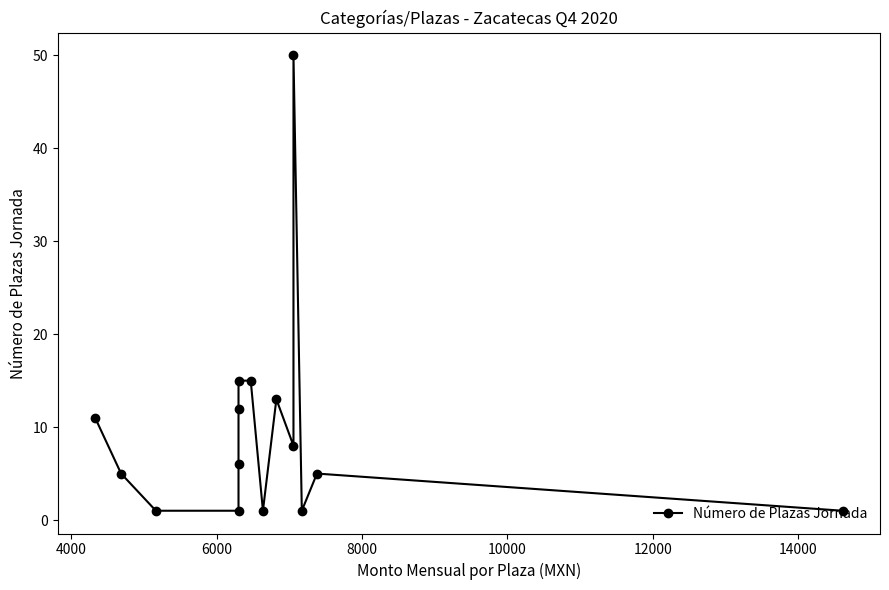

Read the value at 6000.

1